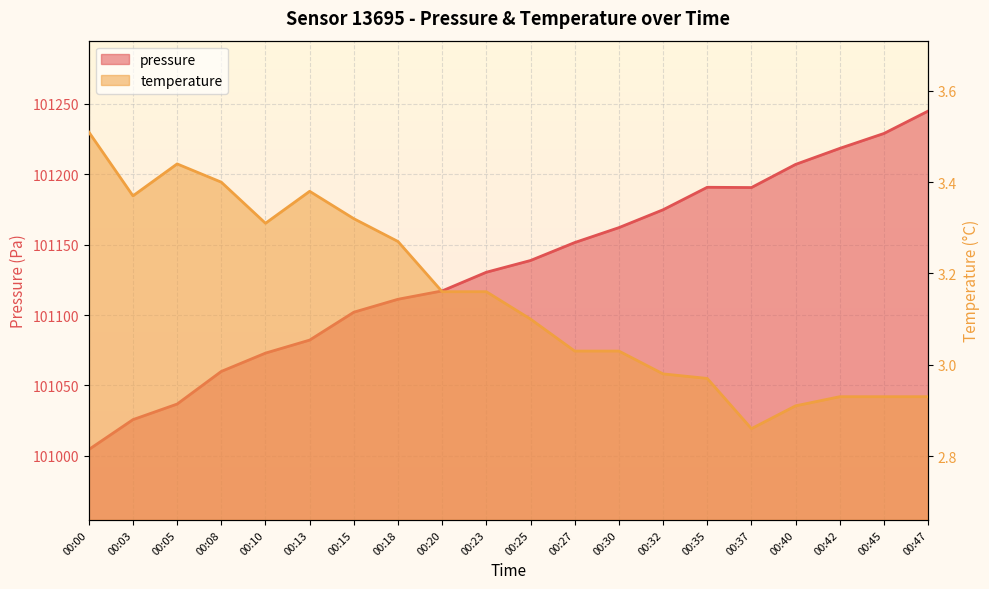

True or false: temperature and pressure cross at least once.

False